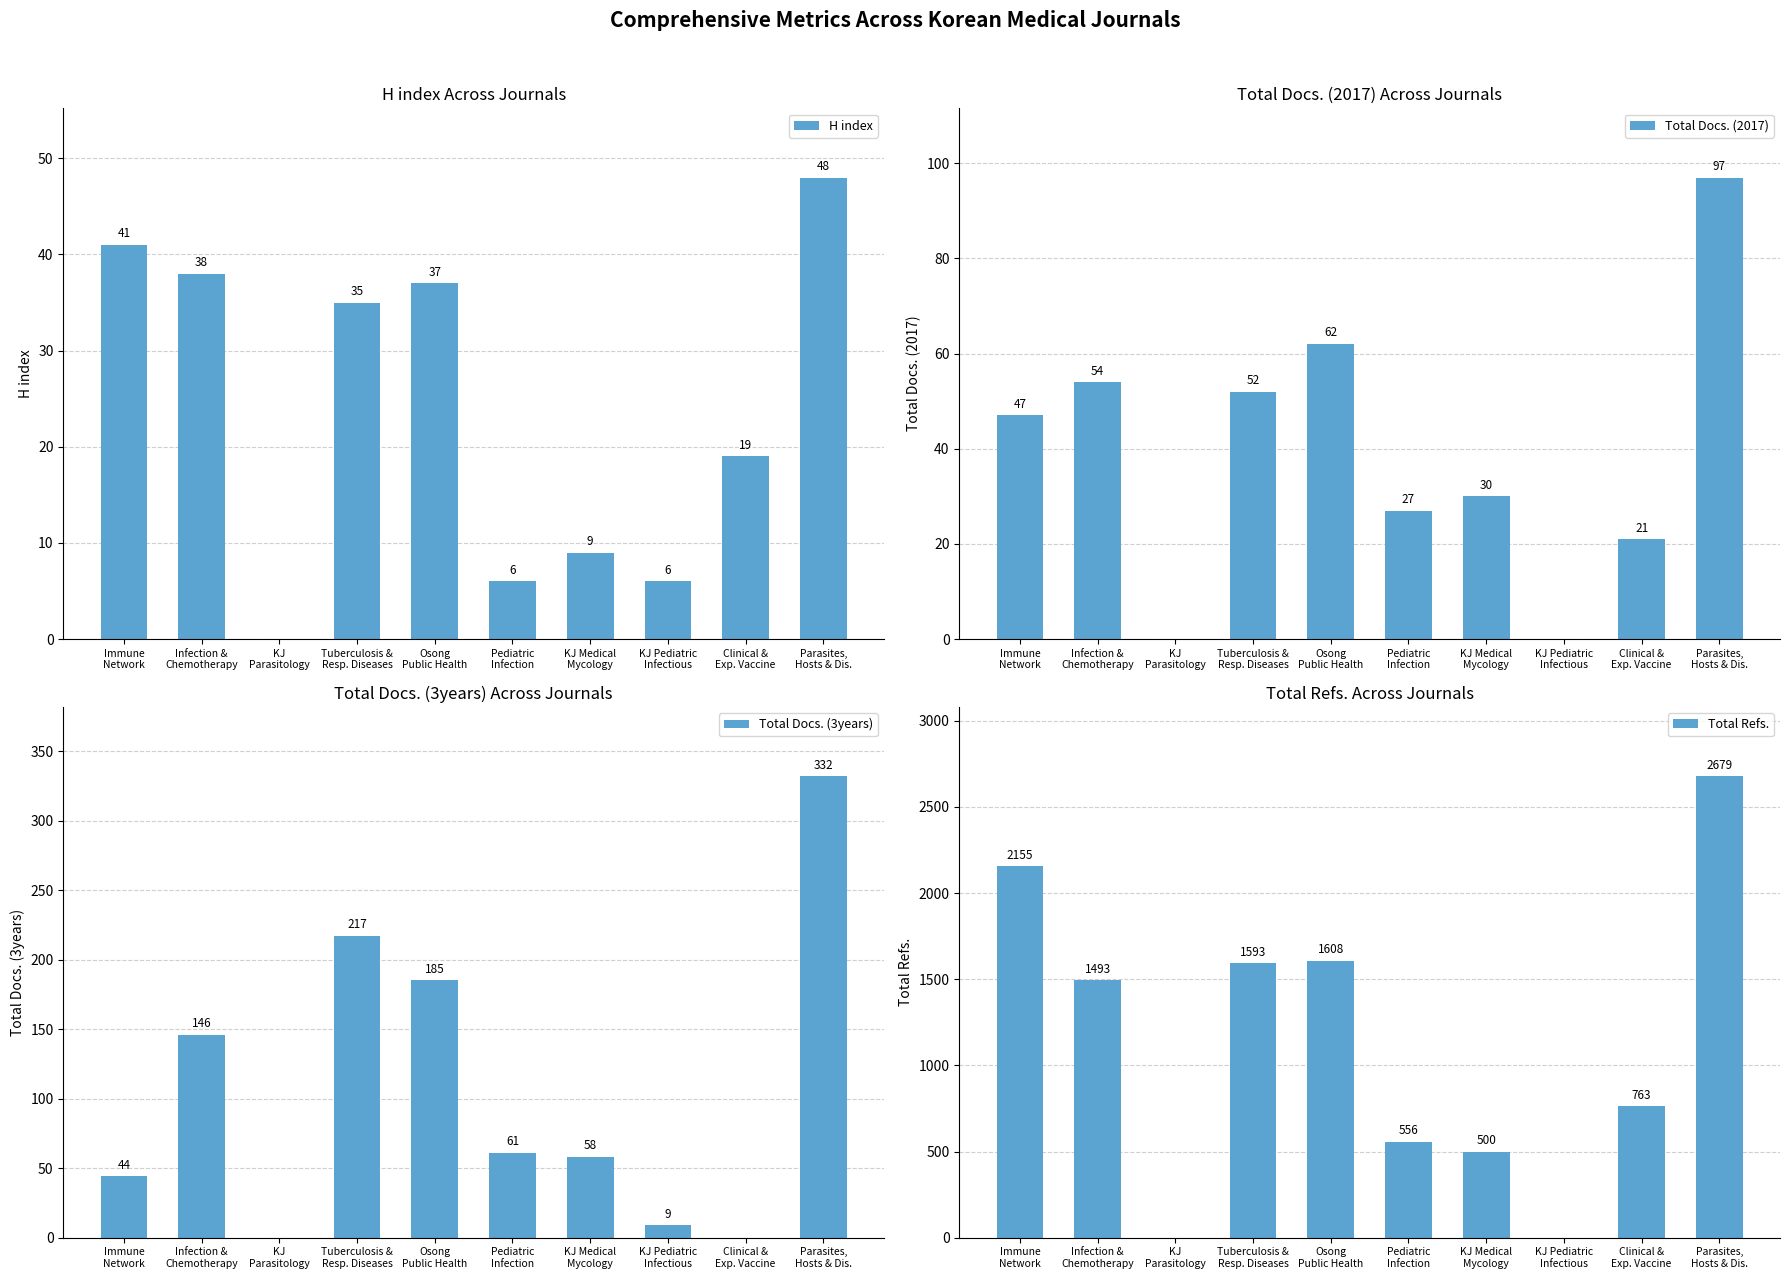

What position from the left is KJ
Parasitology?

3